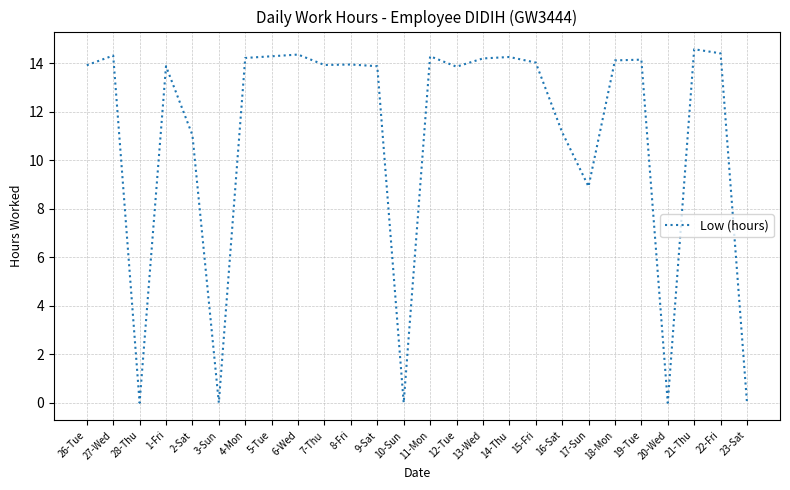

Between 1-Fri and 16-Sat, which is larger?

1-Fri